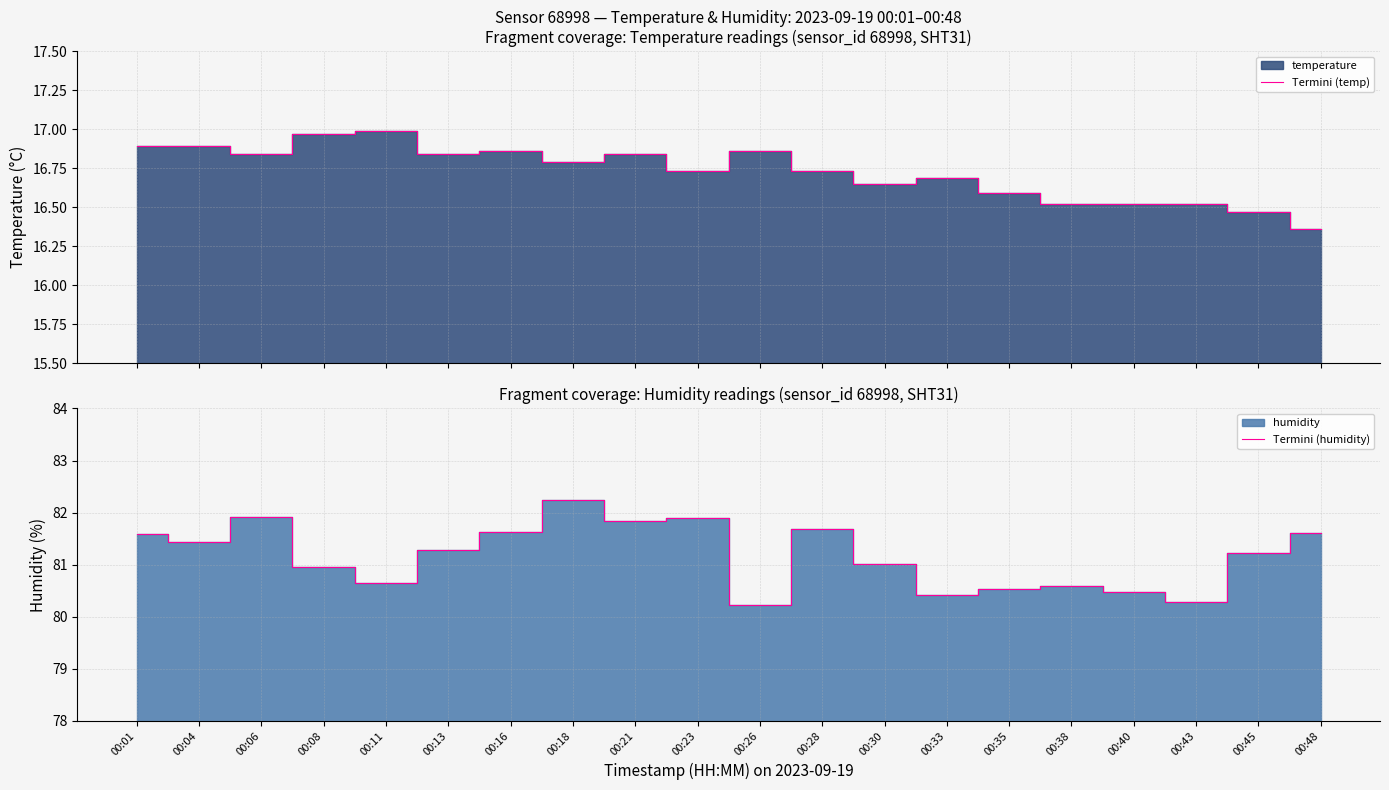

True or false: Termini (temp) has a value of 23.0 at 00:13.

False